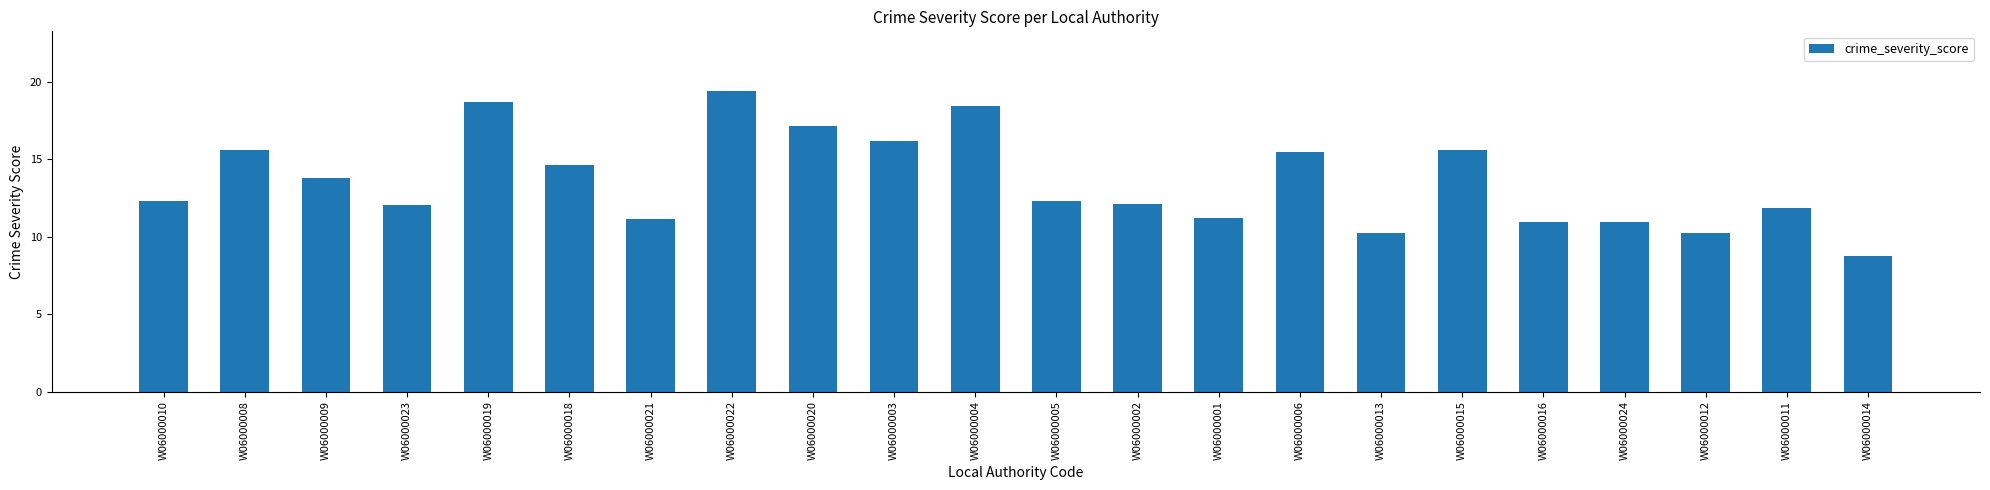

What is the sum of all values?

299.1